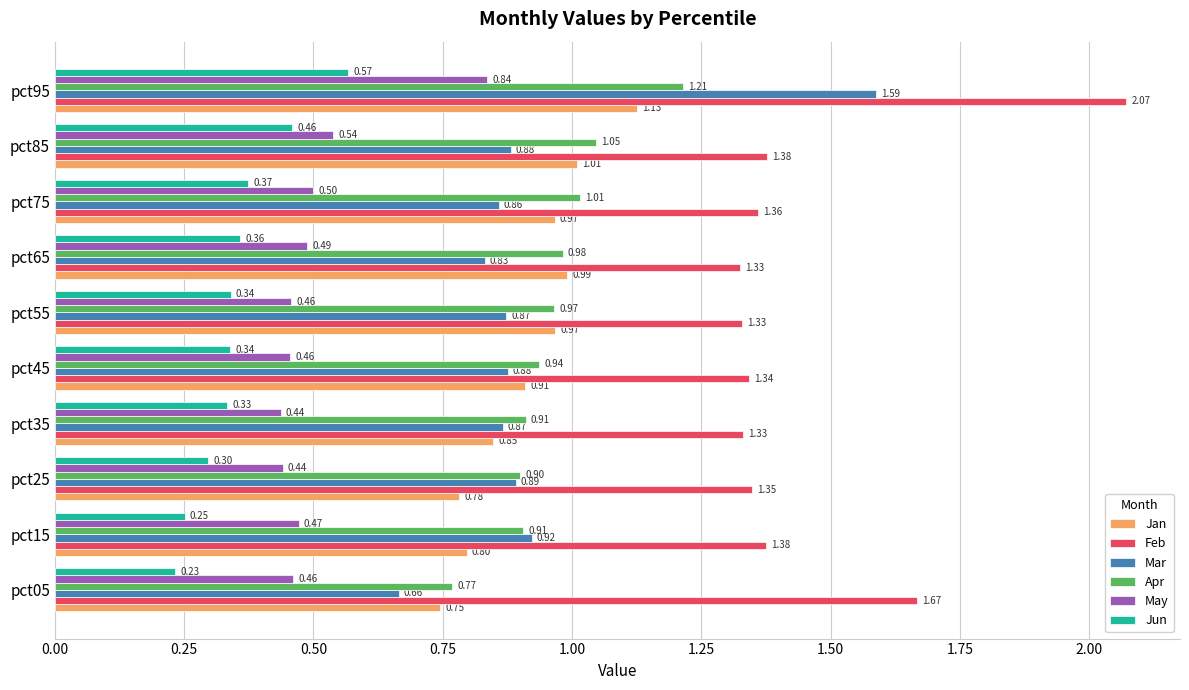

How many data points does each series have?

10